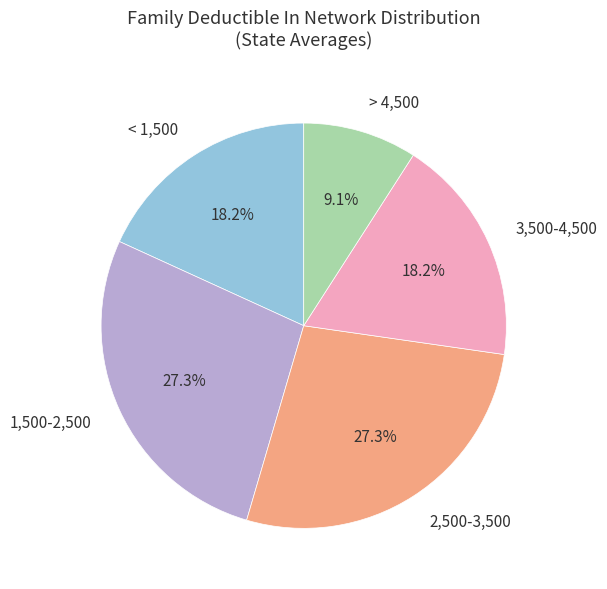

Does > 4,500 account for over 50% of the chart?

No